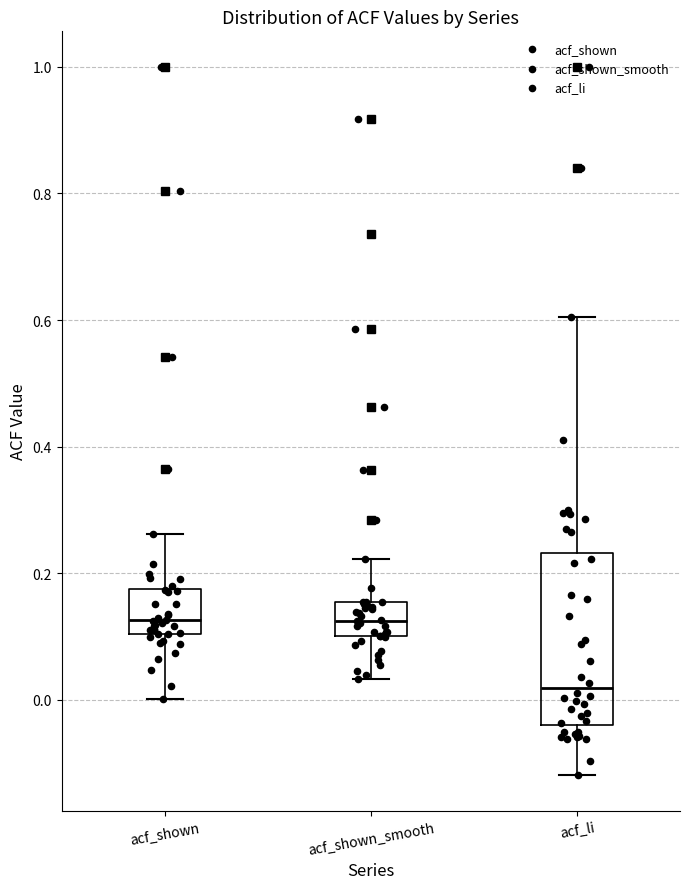

Reading left to right, transcribe this box plot: for each box, give where its median line is, the range the box spans, and where its two whiskers end, as read against the y-axis. The values are not printed on the chart, so give them approximately, as read against the axis.

acf_shown: median 0.12, box 0.10 to 0.18, whiskers 0.00 to 0.26
acf_shown_smooth: median 0.12, box 0.10 to 0.16, whiskers 0.04 to 0.22
acf_li: median 0.02, box -0.04 to 0.24, whiskers -0.12 to 0.60